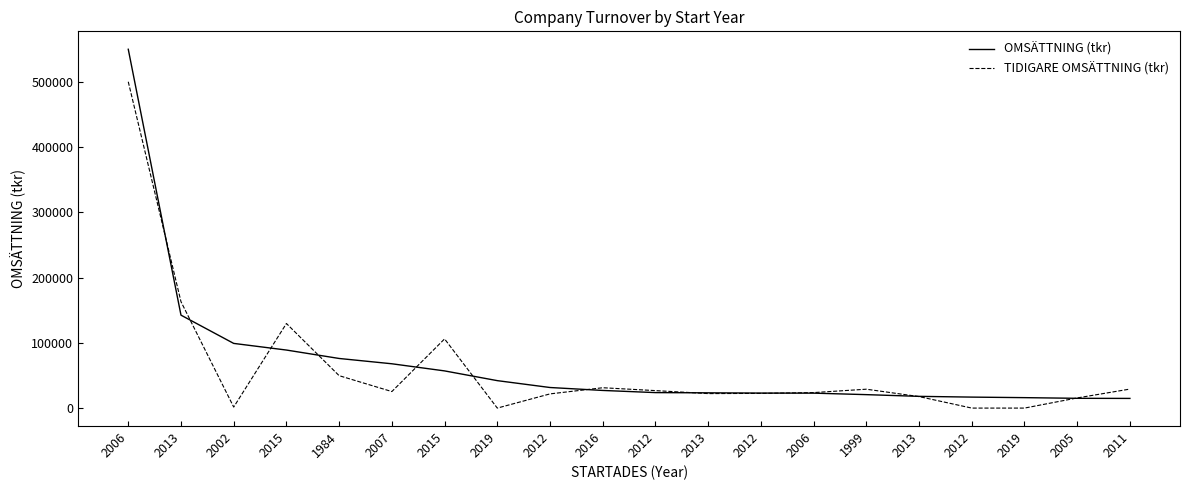

What is the average value of the OMSÄTTNING (tkr) series?

68842